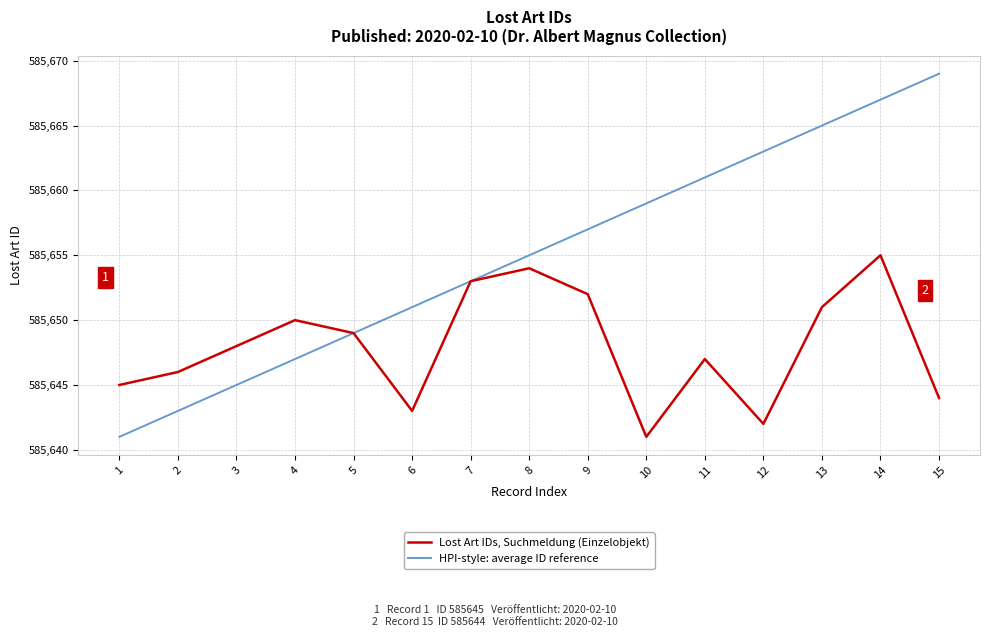

Between 1 and 13, which series saw the biggest shift?

HPI-style: average ID reference